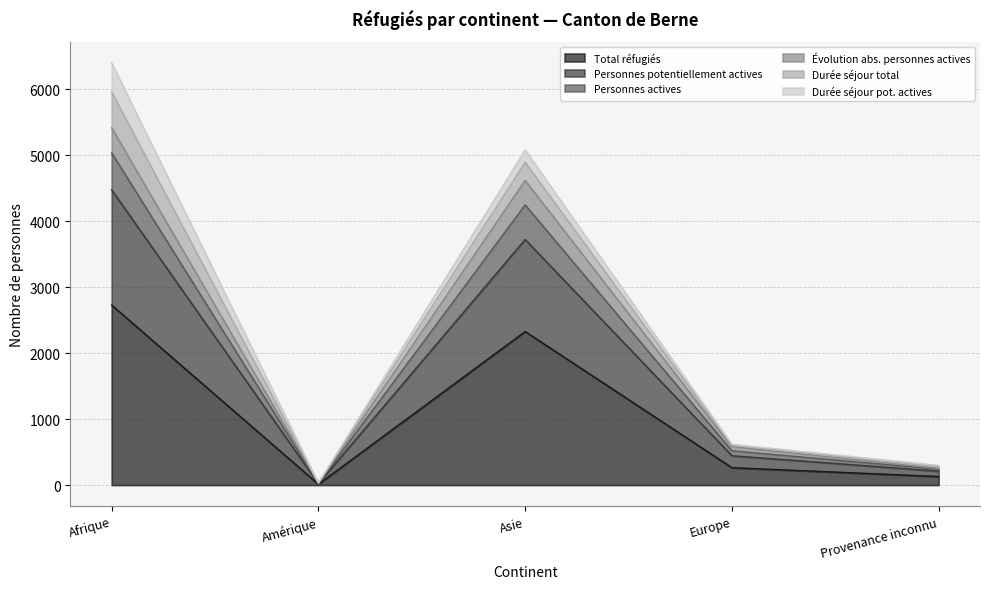

At which label does Total réfugiés reach its peak?

Afrique